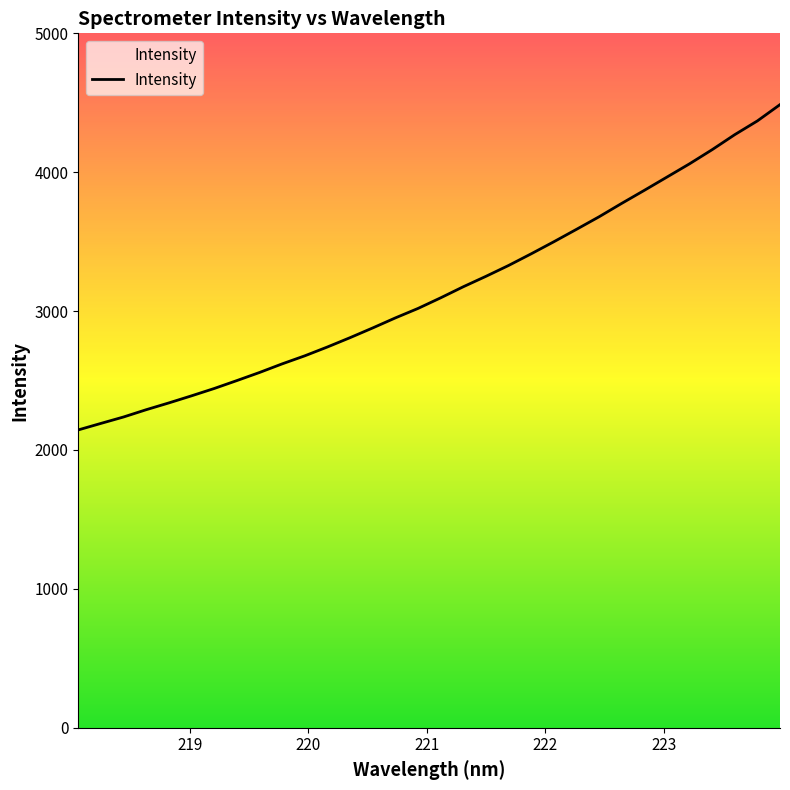

What is the maximum value shown in the chart?

4486.7